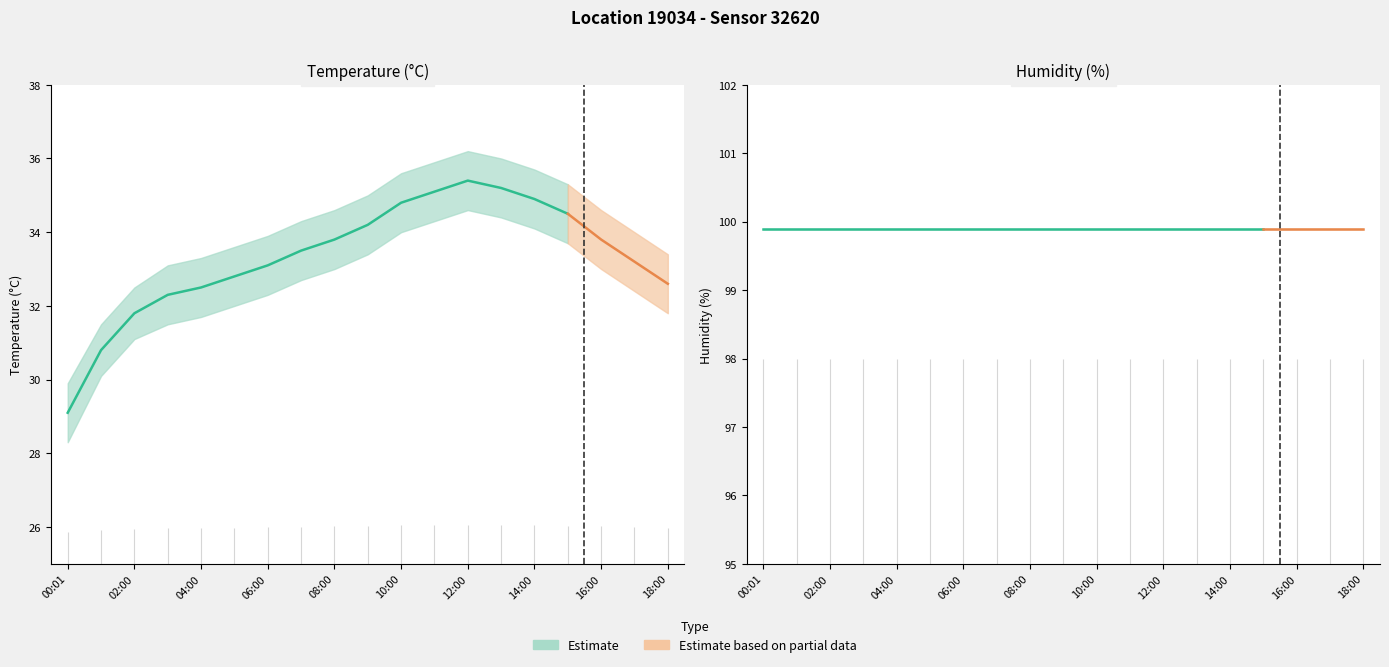

What is the label of the 16th point from the left?

15:00